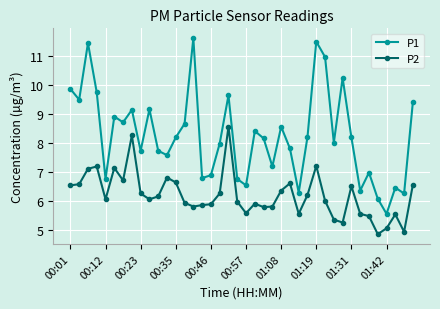

Which series has the widest spread of values?

P1